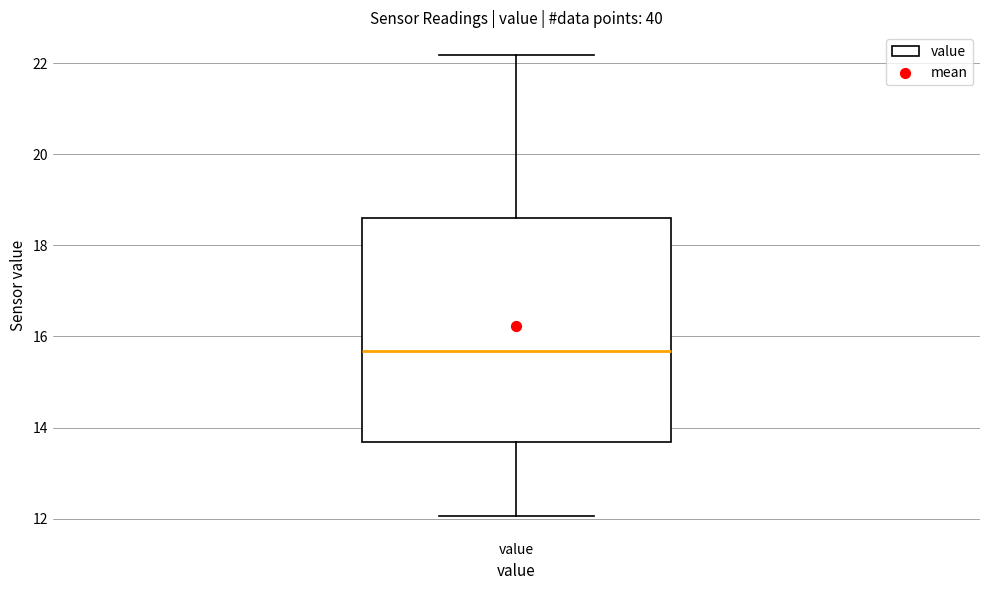

Transcribe this box plot: give where the median line is, the range the box spans, and where the two whiskers end, as read against the y-axis. The values are not printed on the chart, so give them approximately, as read against the axis.

median 15.6, box 13.6 to 18.6, whiskers 12.0 to 22.2